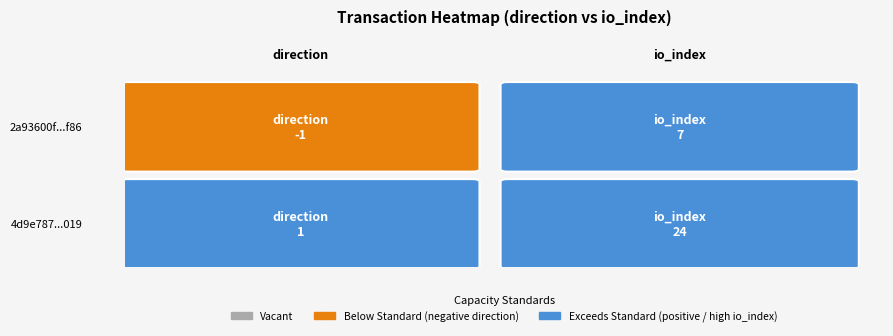

Between 1 and 0, which is larger?

1